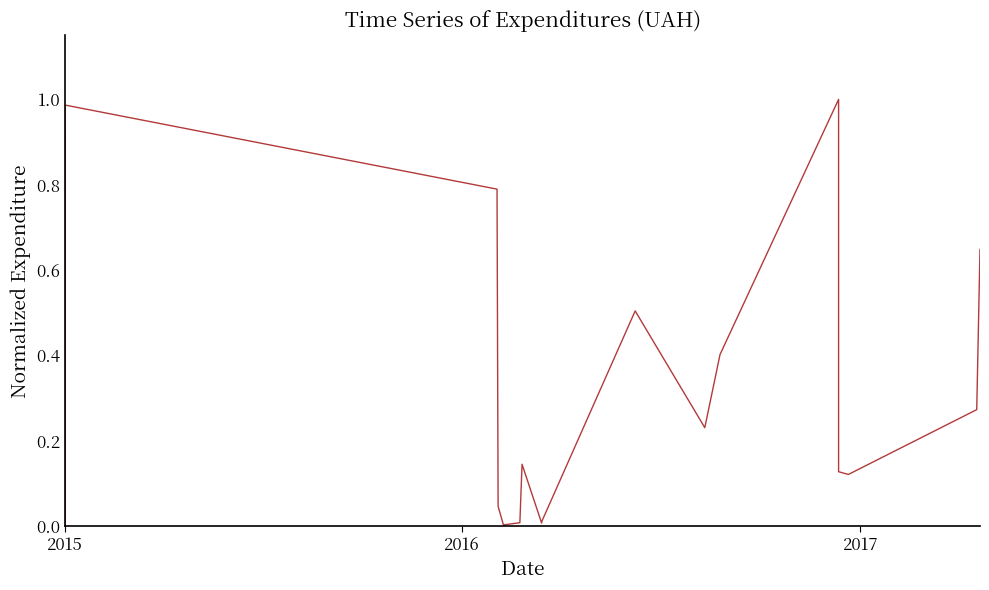

Does the chart display data point markers on the line(s)?

No